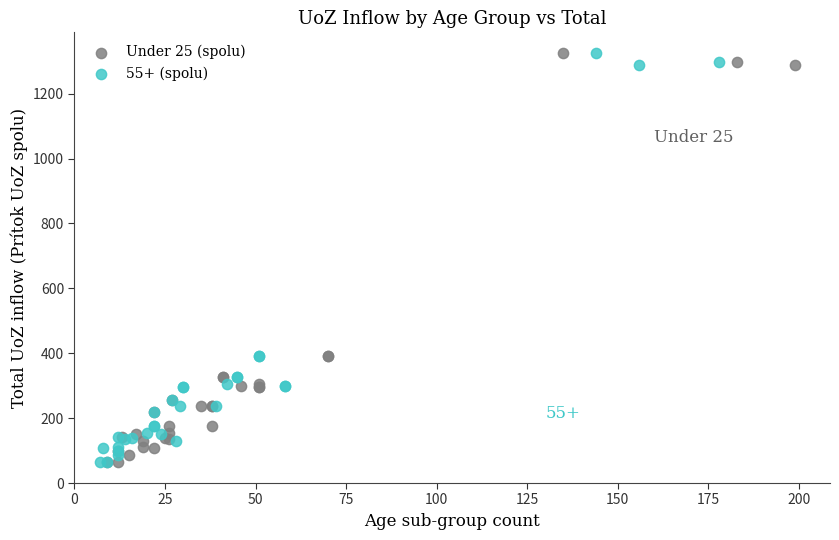

What are all the series names shown in the legend?

Under 25 (spolu), 55+ (spolu)